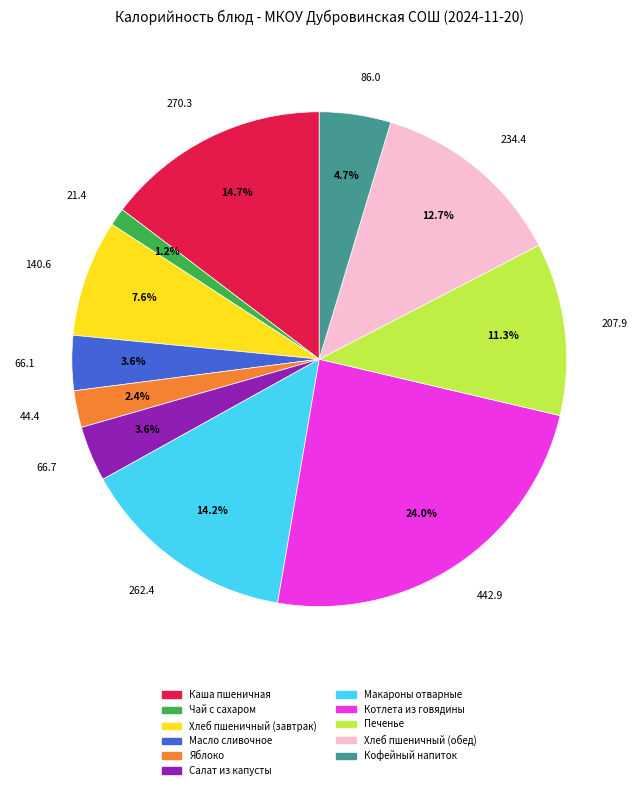

What percentage is NOT represented by 270.3?

85.3%